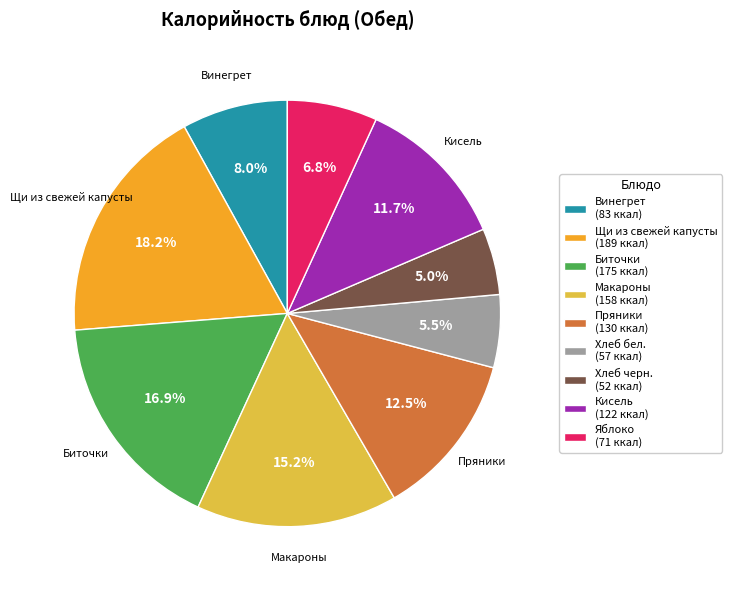

True or false: Макароны accounts for 8% of the total.

False